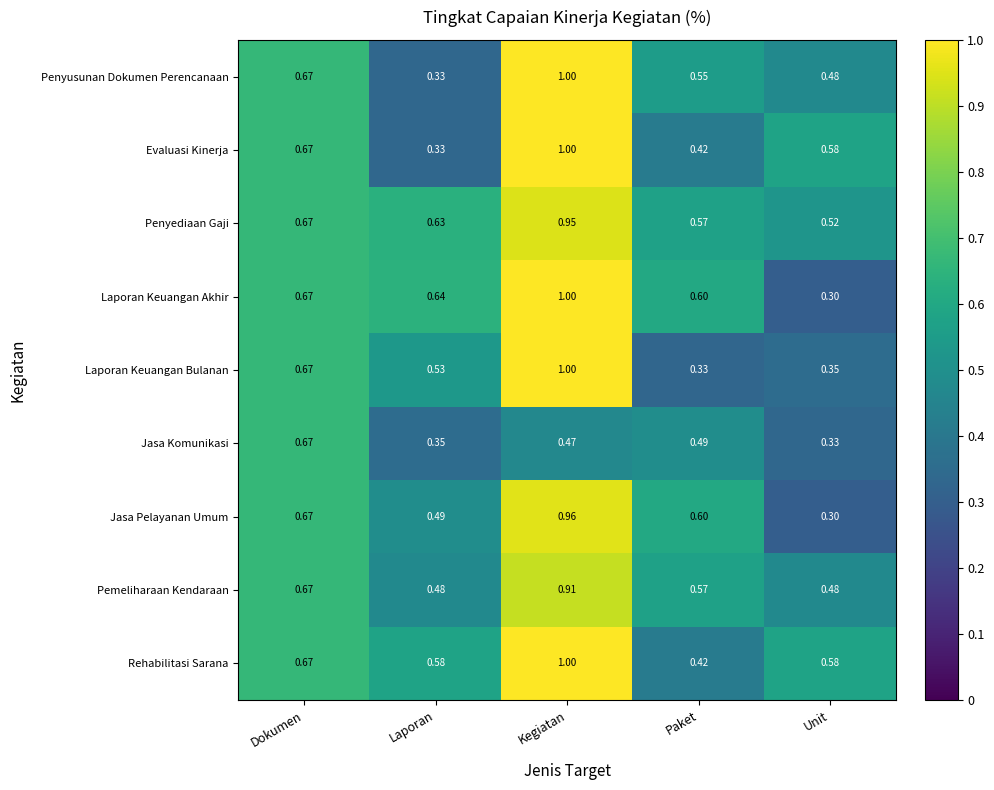

Which series has the widest spread of values?

Laporan Keuangan Akhir